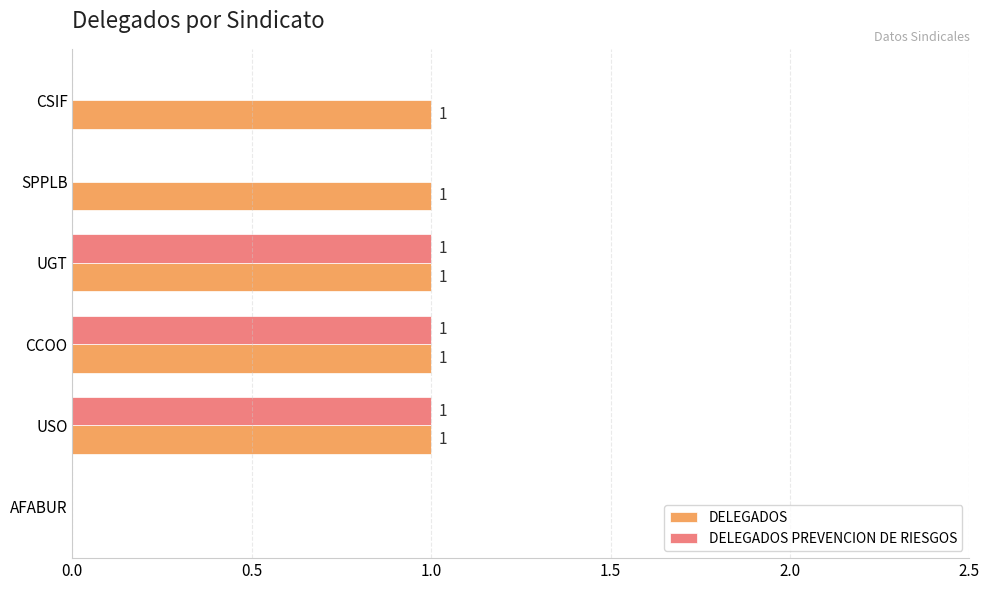

The value of DELEGADOS at USO is 1. True or false?

True